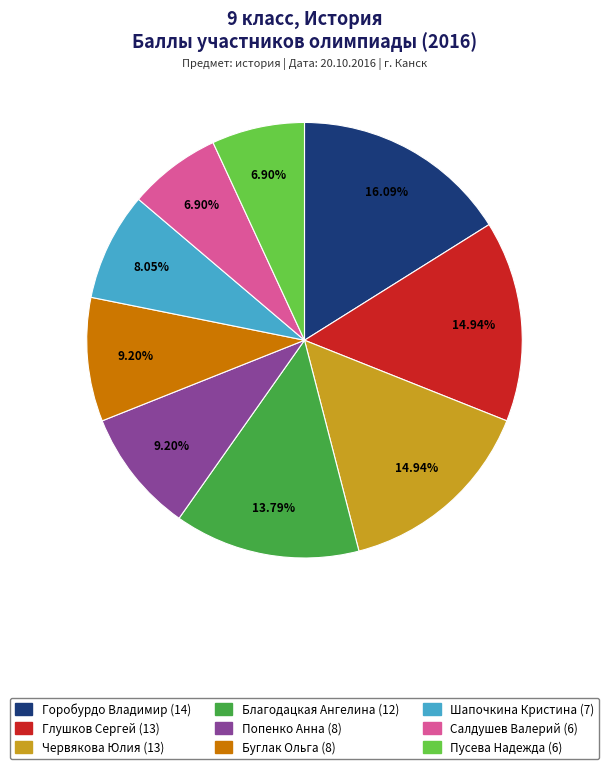

What percentage is the Благодацкая Ангелина slice, to the nearest percent?

14%